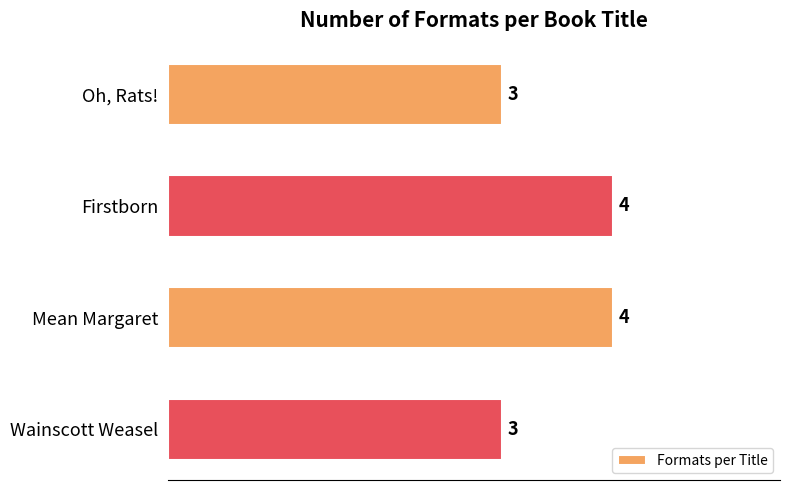

Count the values in the range 3 to 4.

4